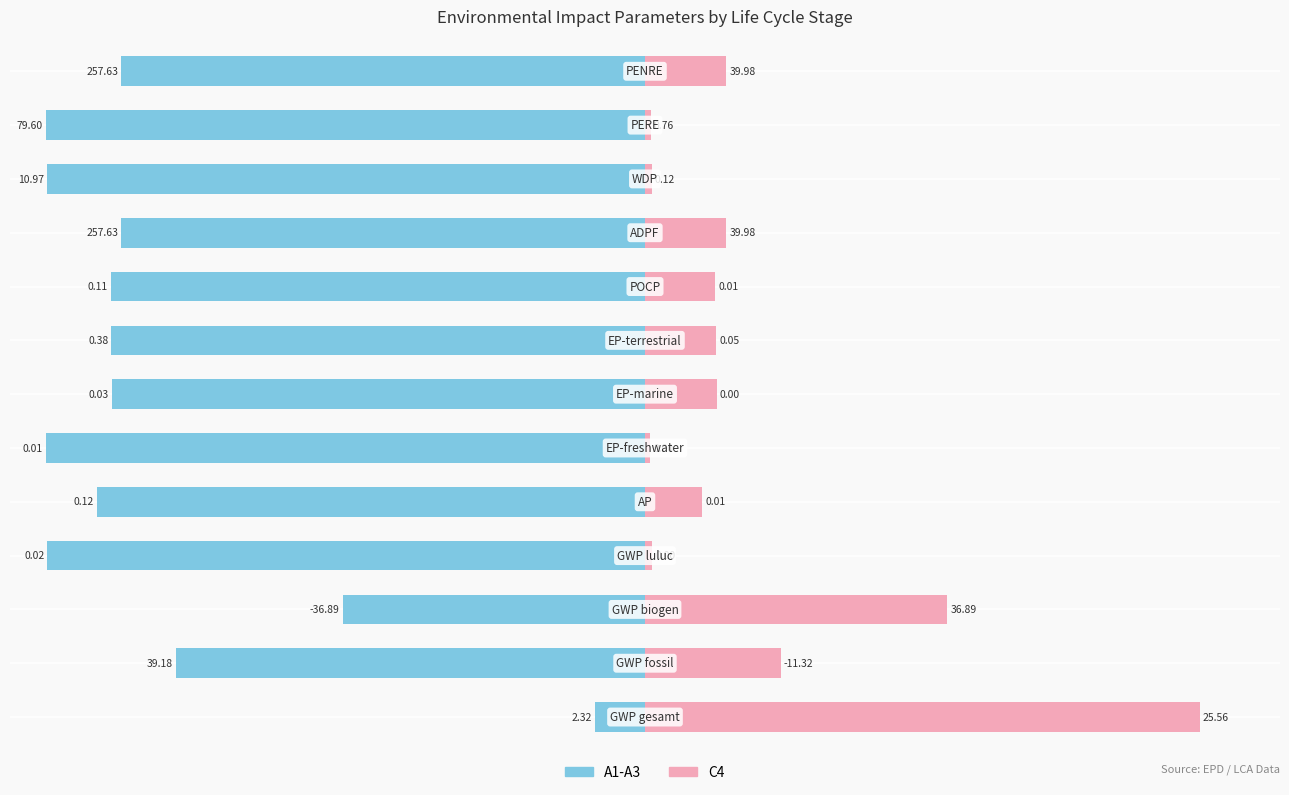

How many groups of bars are there?

13